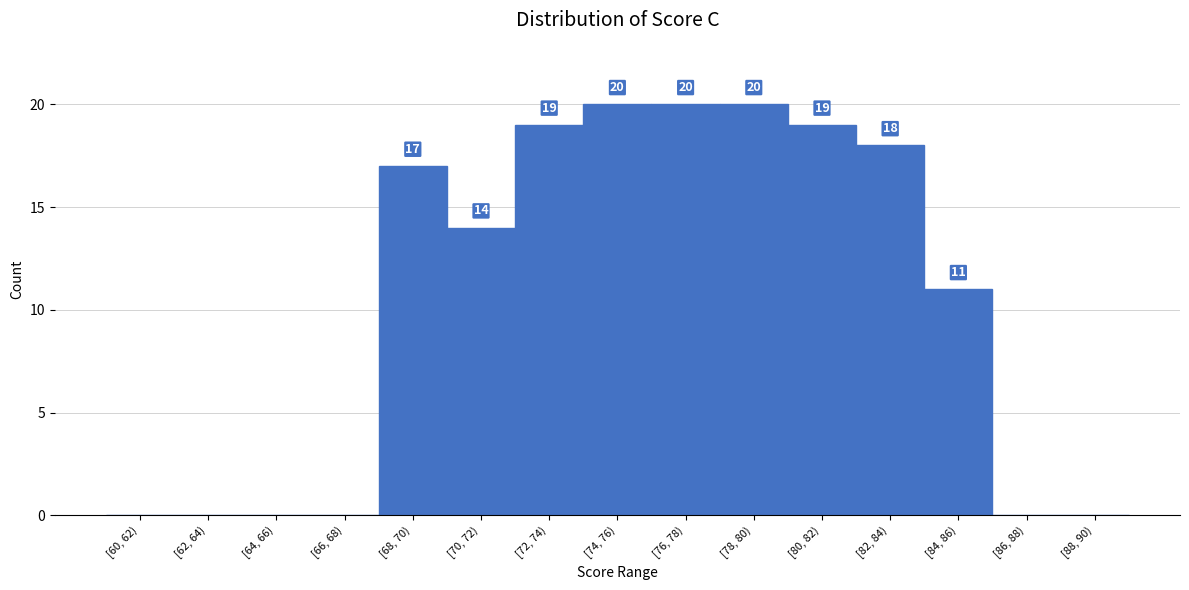

Reading left to right, what are all the values shown in this chart?

[60, 62)=0	[62, 64)=0	[64, 66)=0	[66, 68)=0	[68, 70)=17	[70, 72)=14	[72, 74)=19	[74, 76)=20	[76, 78)=20	[78, 80)=20	[80, 82)=19	[82, 84)=18	[84, 86)=11	[86, 88)=0	[88, 90)=0